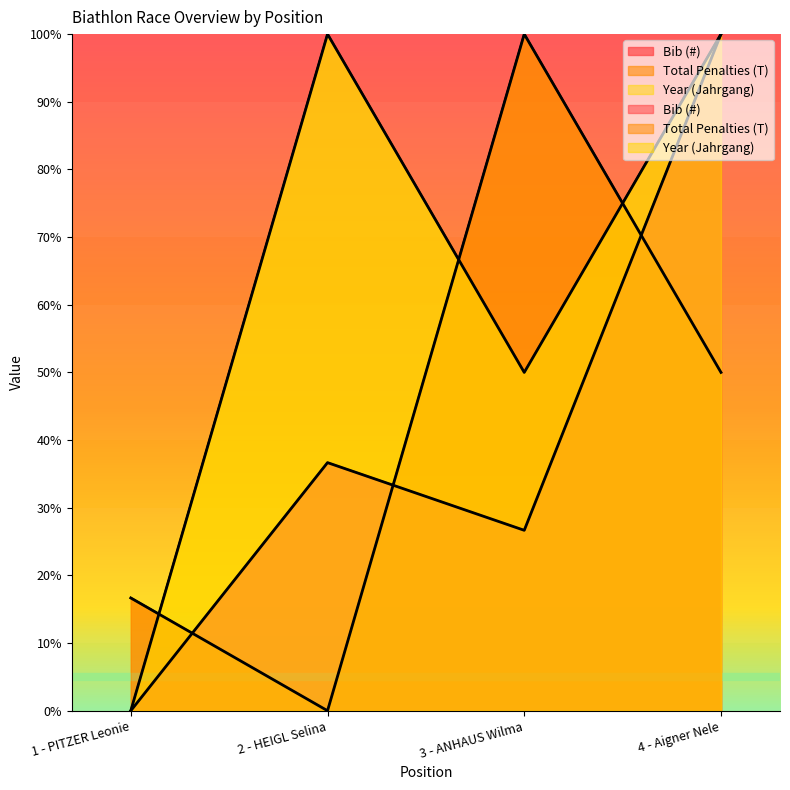

Is the value of Bib (#) at 2 - HEIGL Selina greater than the value of Total Penalties (T) at 4 - Aigner Nele?

No